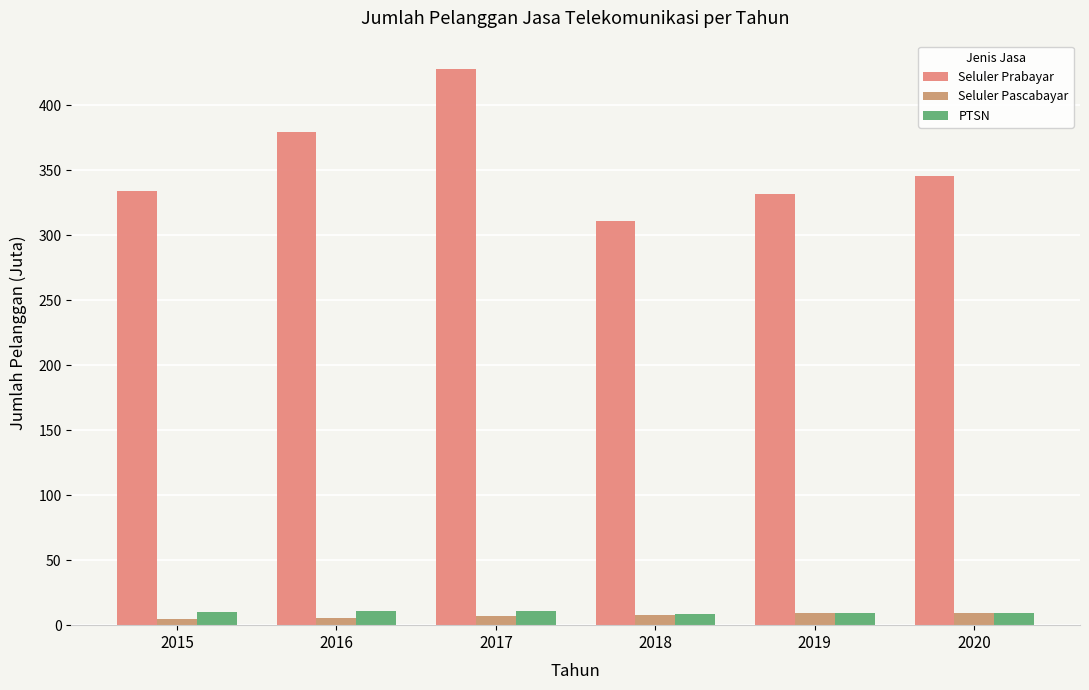

Reading left to right, transcribe all the data shown in this chart.

Seluler Prabayar: 2015=334.0	2016=379.7	2017=428.3	2018=311.3	2019=331.9	2020=345.4
Seluler Pascabayar: 2015=5.0	2016=5.9	2017=6.9	2018=8.2	2019=9.4	2020=9.7
PTSN: 2015=10.4	2016=10.8	2017=11.1	2018=8.3	2019=9.5	2020=9.3